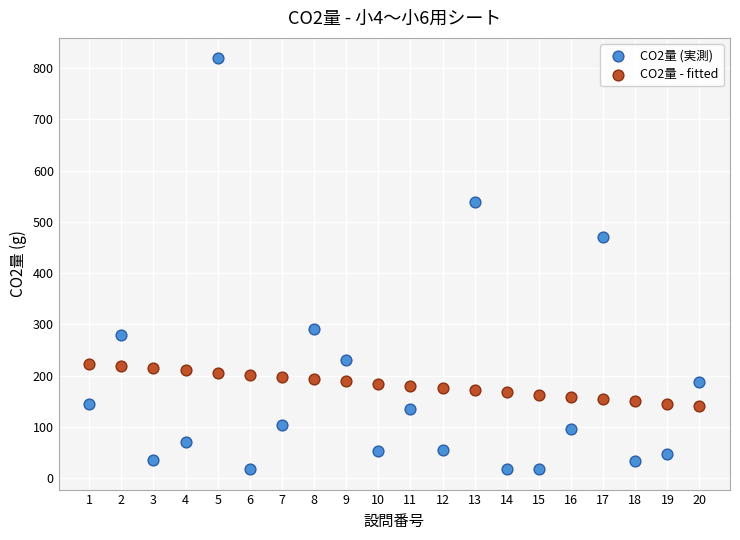

Which series contains the lowest Y value?

CO2量 (実測)